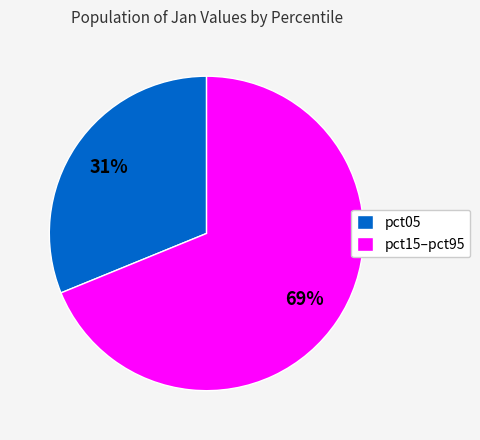

Is it true that pct05 is 17% of the pie?

False